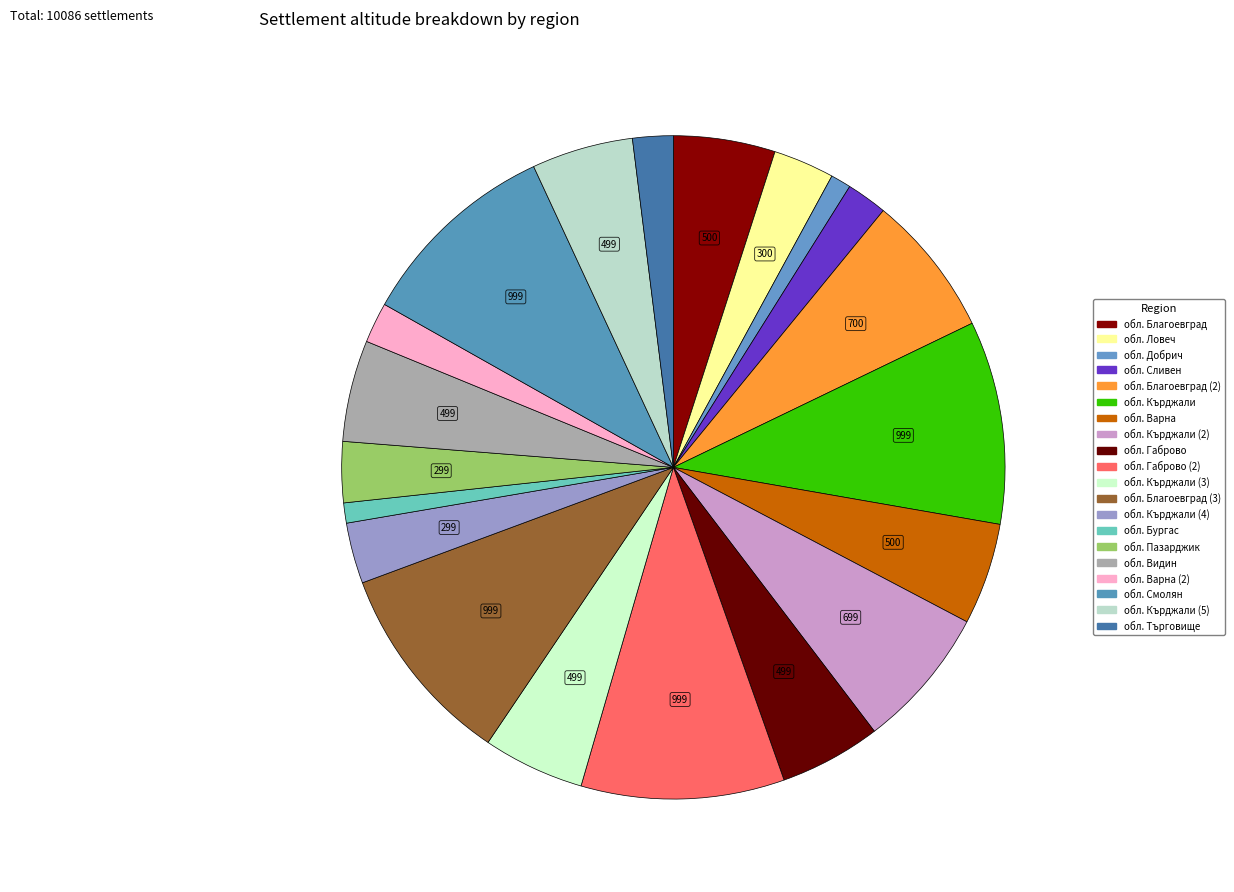

Is there a majority slice in this chart?

No